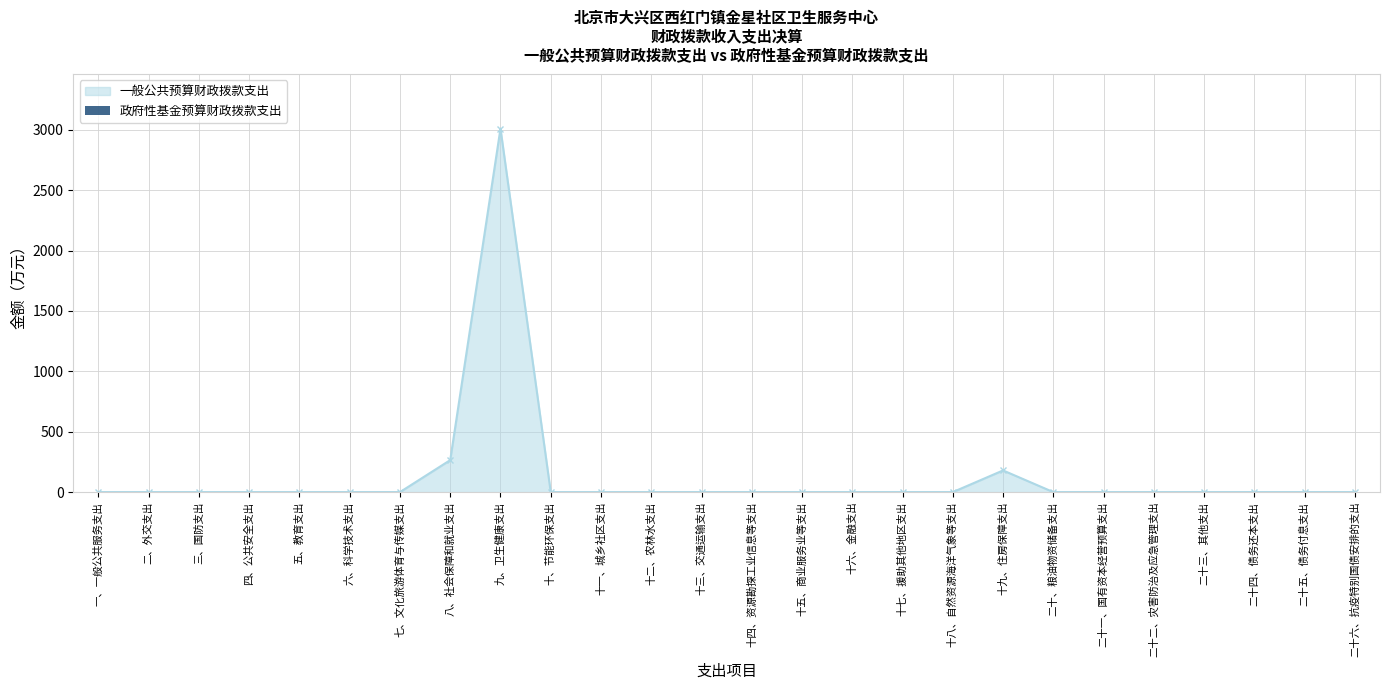

True or false: there are more than 0 points higher than both neighbors.

True